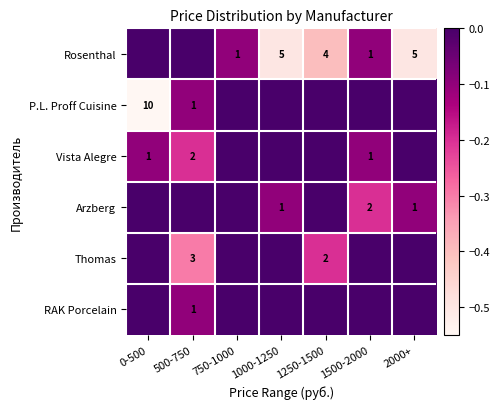

True or false: Arzberg has a value of 2 at 2000+.

False